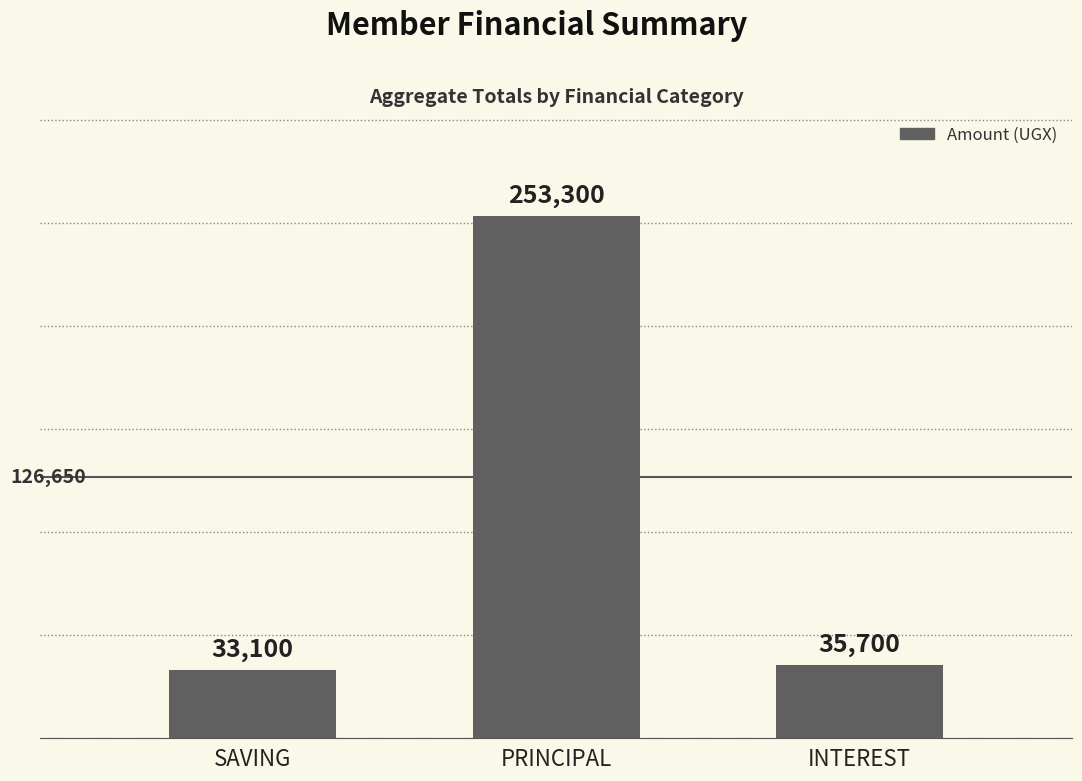

Is it true that the value at PRINCIPAL is 253300?

True